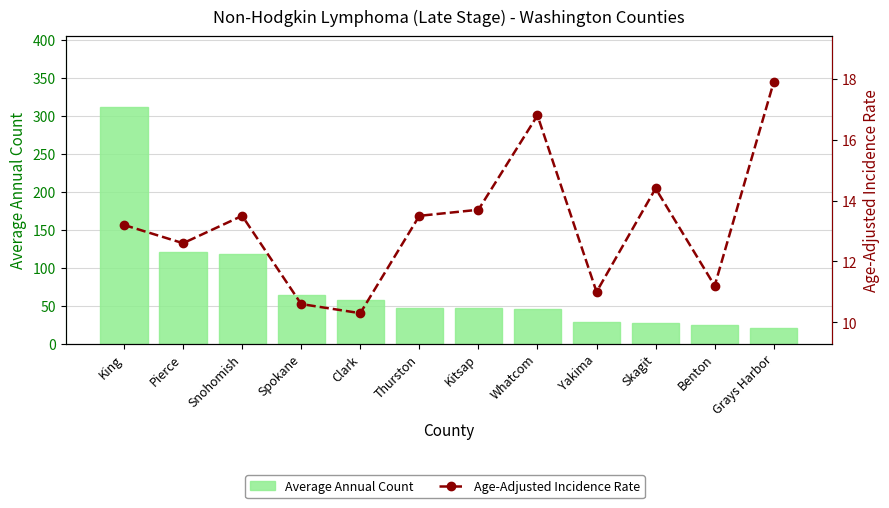

Are the bars grouped side by side (vs. stacked)?

Yes